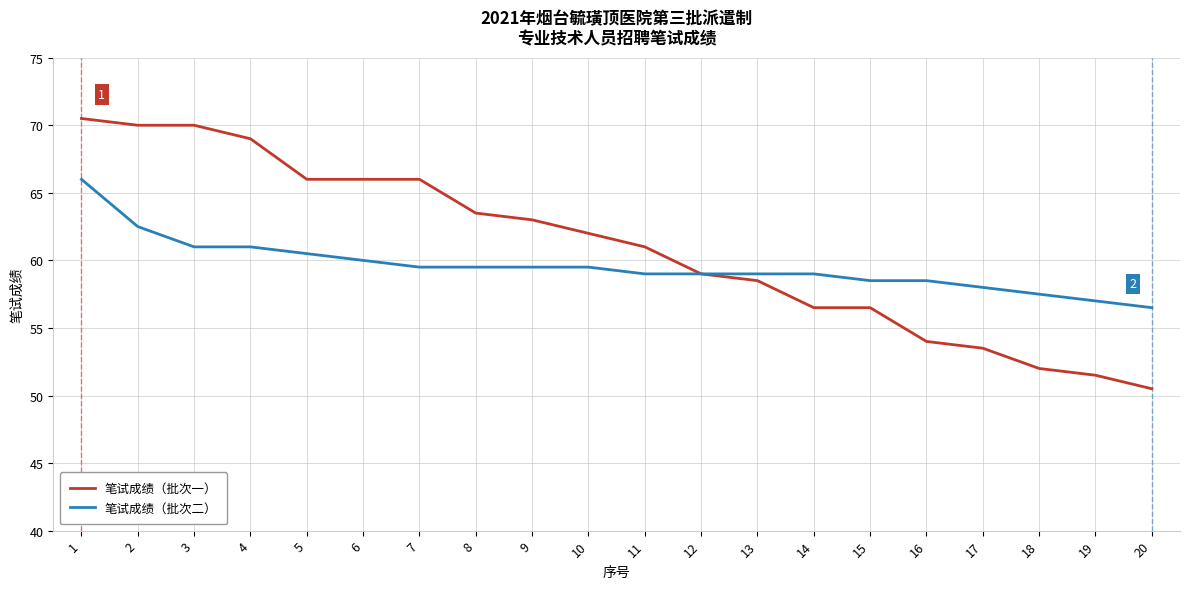

What is the difference between the highest and lowest values at 4?

8.0